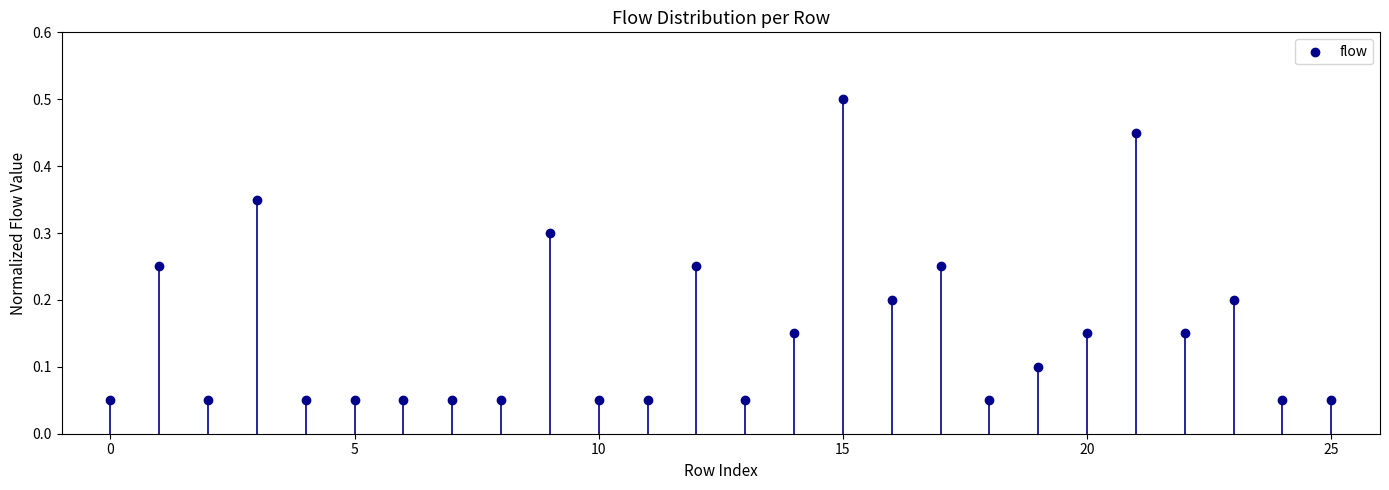

What is the range of Y values (max minus min)?

0.5